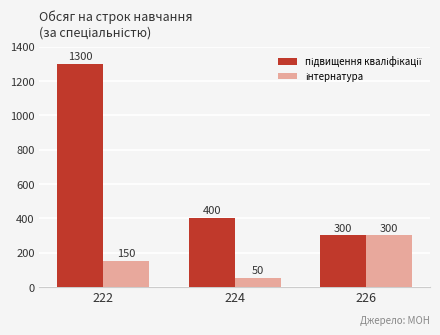

What is the smallest value displayed?

50